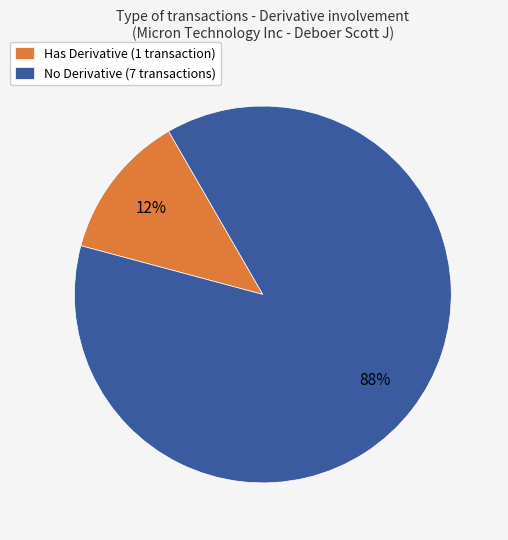

Rank the categories by value from highest to lowest.

No Derivative (7 transactions), Has Derivative (1 transaction)